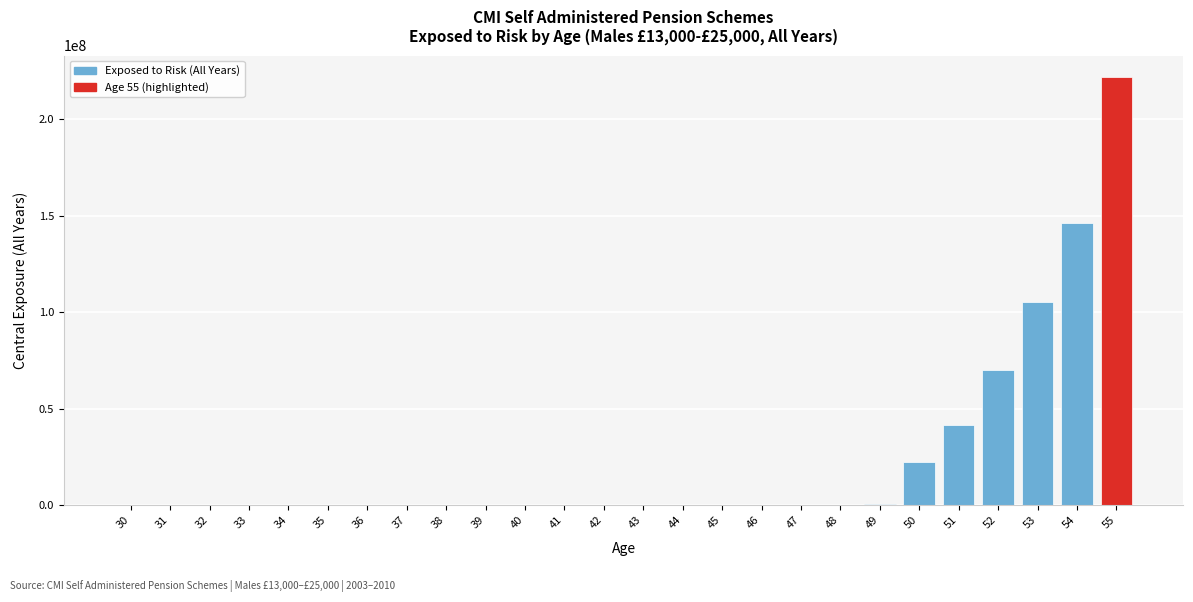

What is the maximum value shown in the chart?

221798514.6